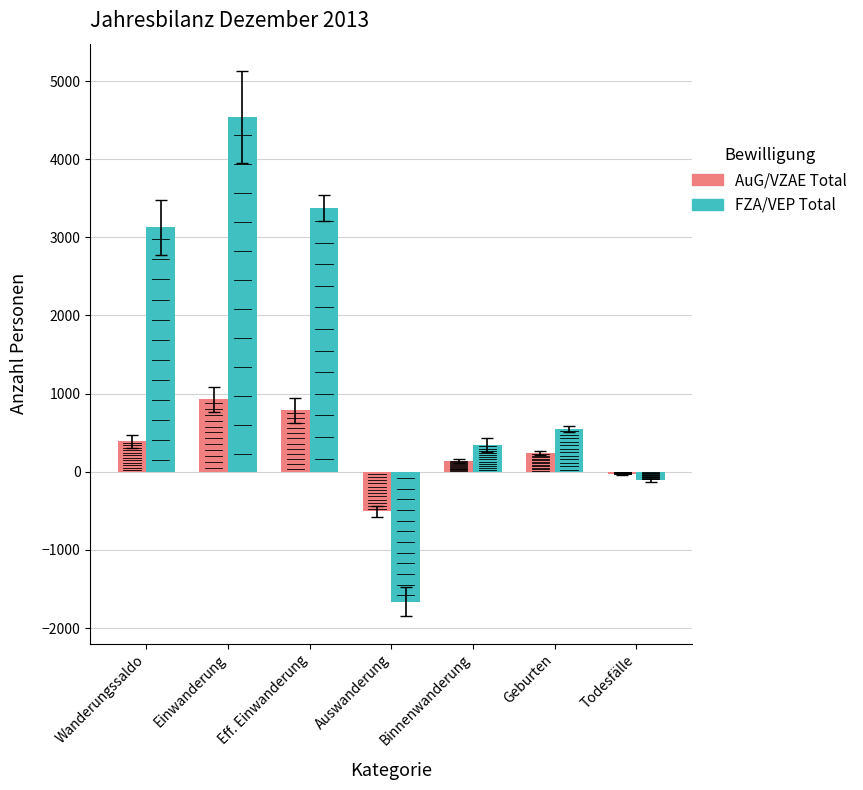

True or false: AuG/VZAE Total has a value of -765 at Auswanderung.

False